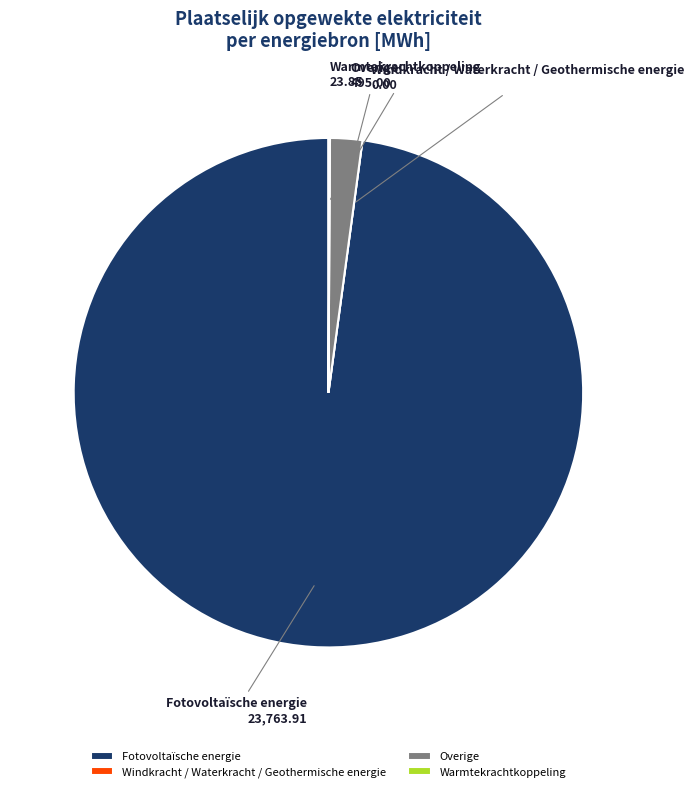

Is there any slice that represents more than half of the pie?

Yes